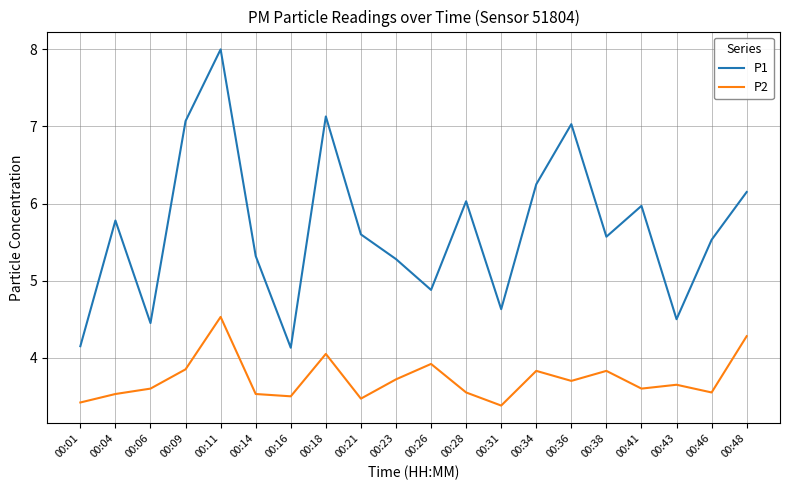

At which category does P2 reach its first local peak?

00:11